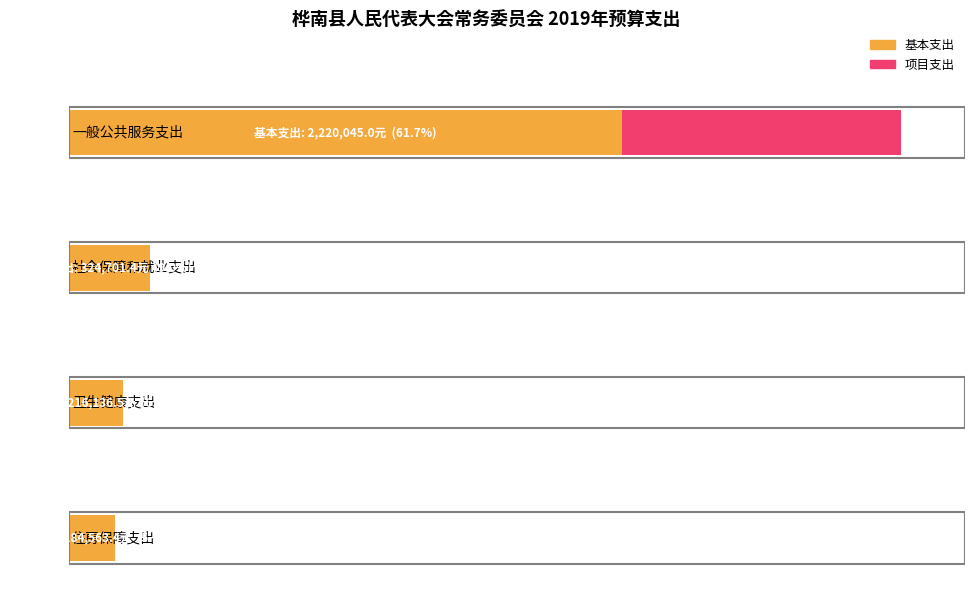

What is the total value across all series at 一般公共服务支出?

3343045.0